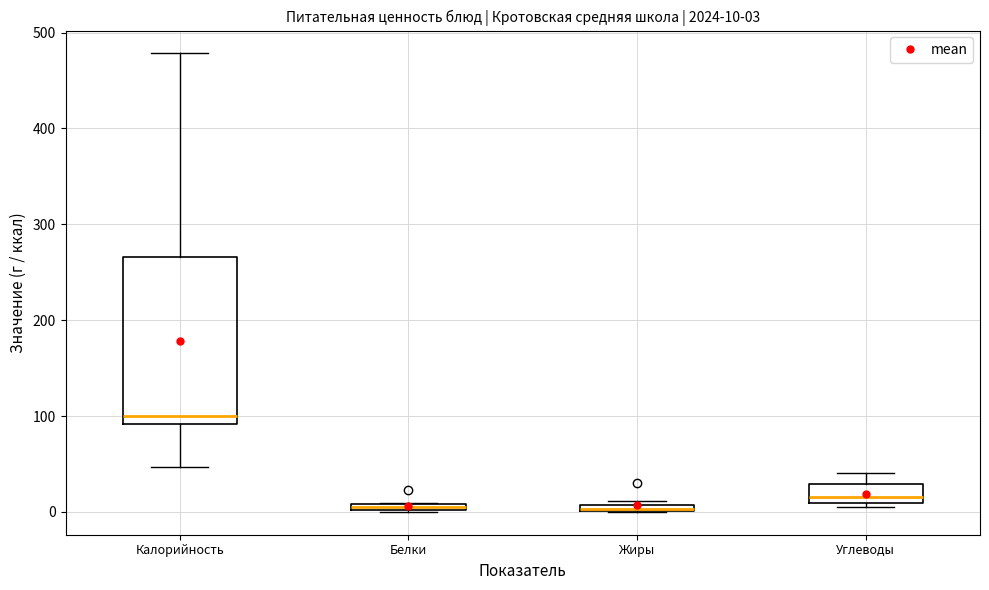

Which box is the tallest, from its lower edge to its upper edge?

Калорийность